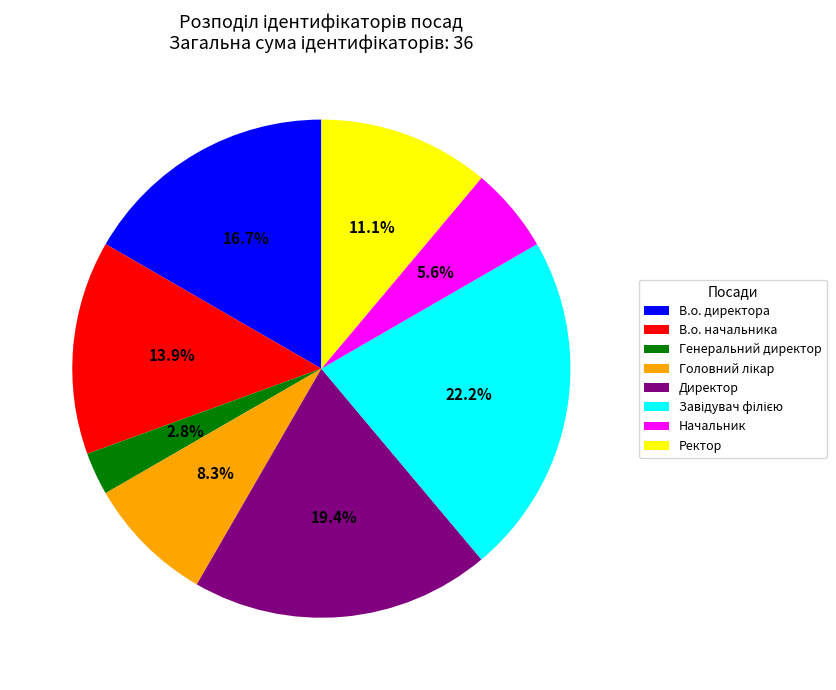

Which slice is the smallest?

Генеральний директор